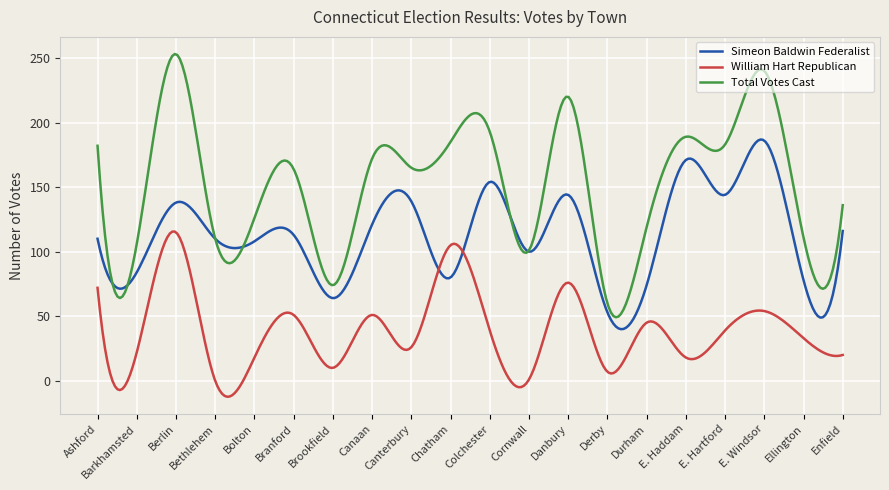

Which series has the largest total across all categories?

Total Votes Cast